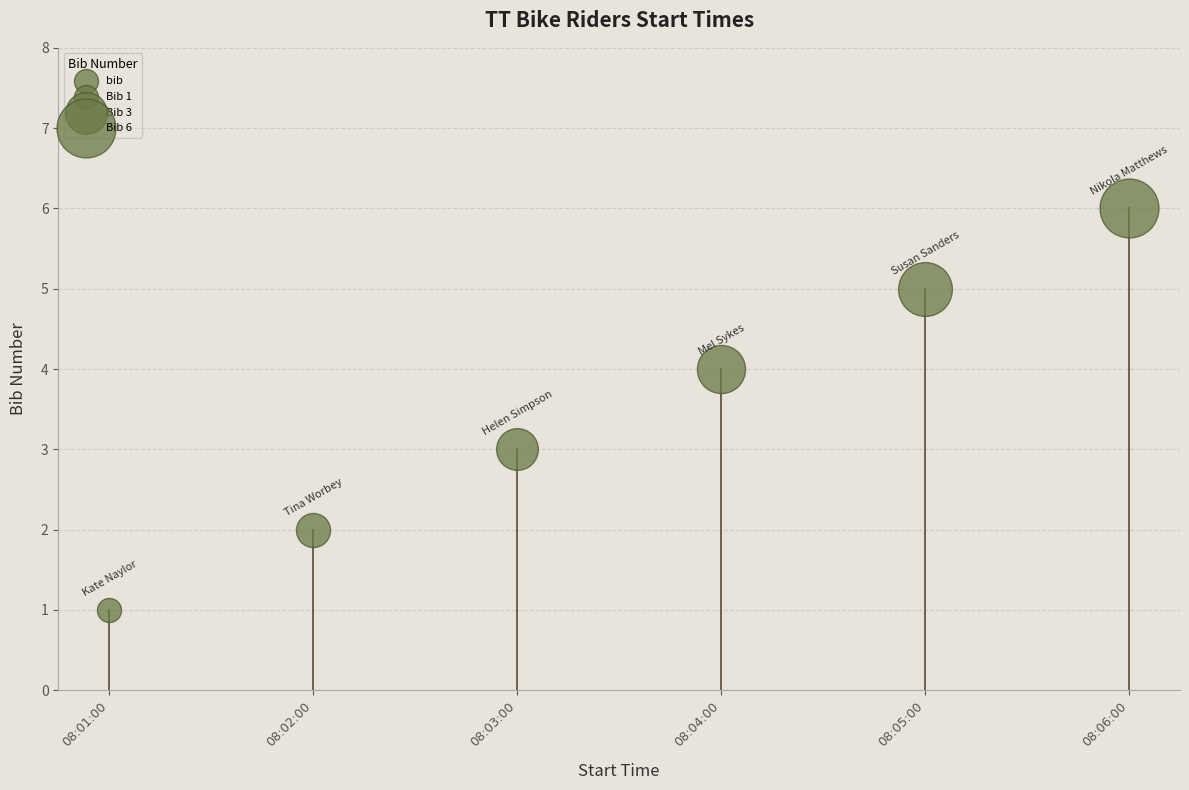

What is the change in value from 08:01:00 to 08:02:00?

+1